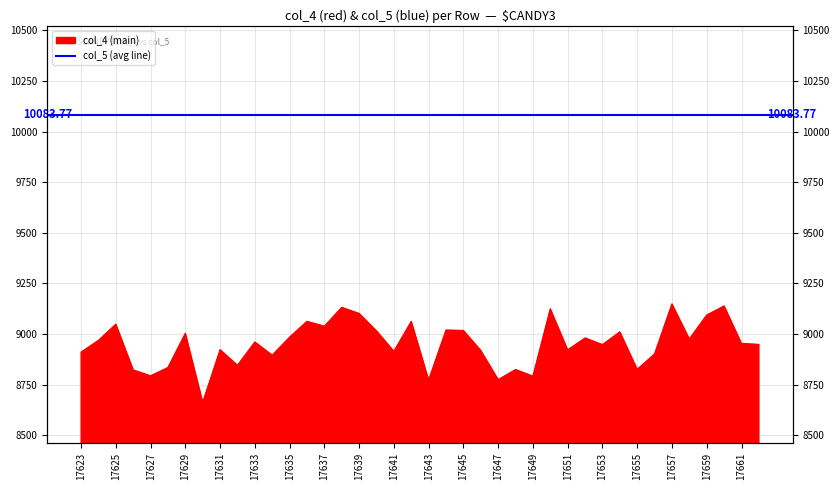

What is the difference between the maximum and minimum values?

486